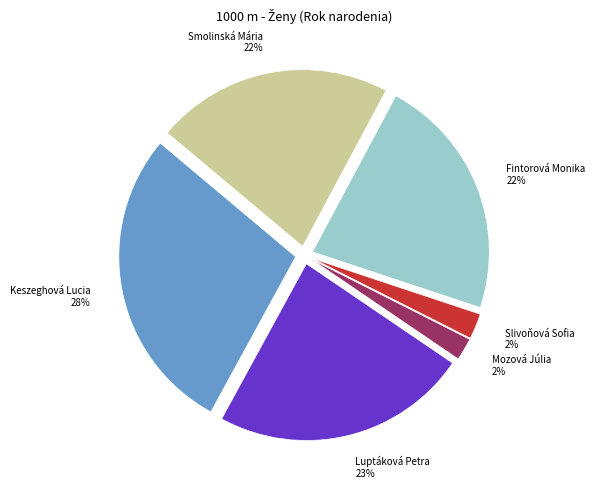

The Mozová Júlia slice represents 2% of the pie. True or false?

True